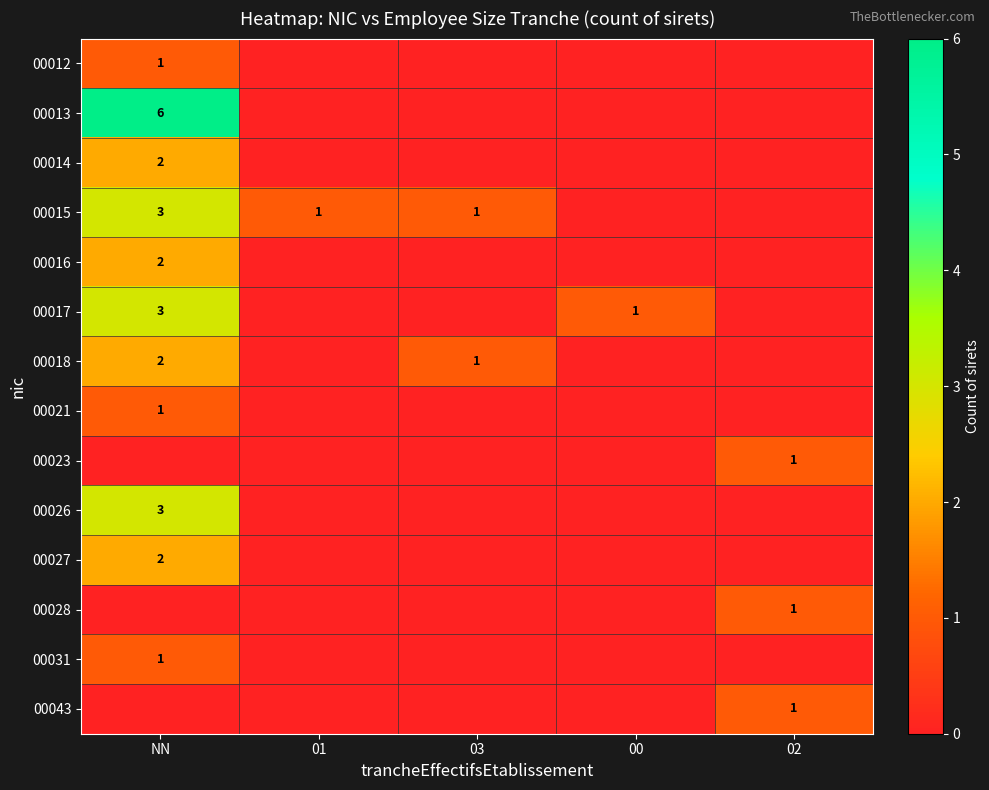

Is it true that 00028 equals 1 at 02?

True